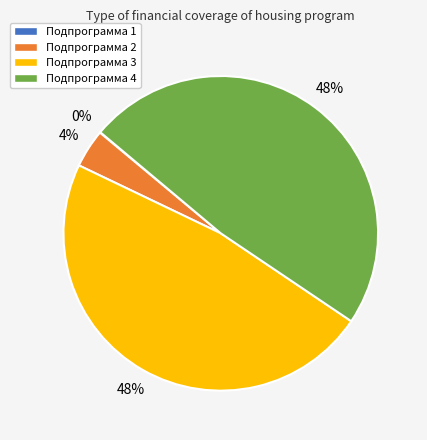

To the nearest percent, what is the average slice percentage?

25%